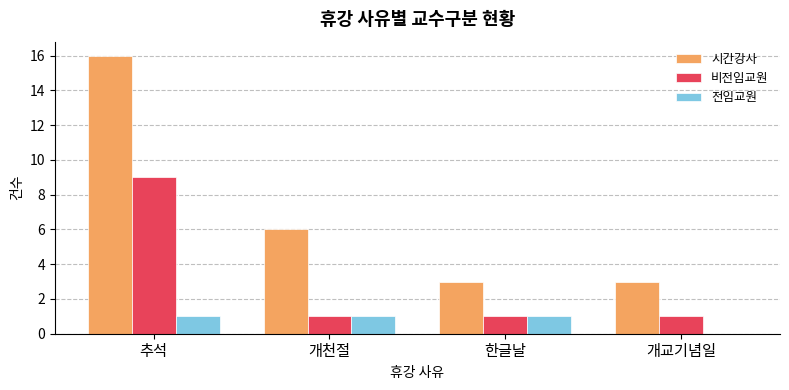

How many distinct data groups are displayed?

3